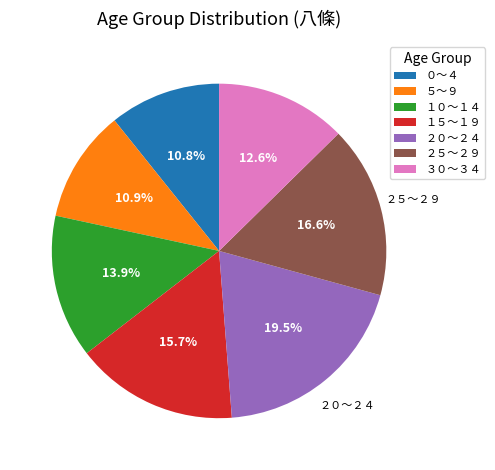

What percentage is the １０～１４ slice, to the nearest percent?

14%